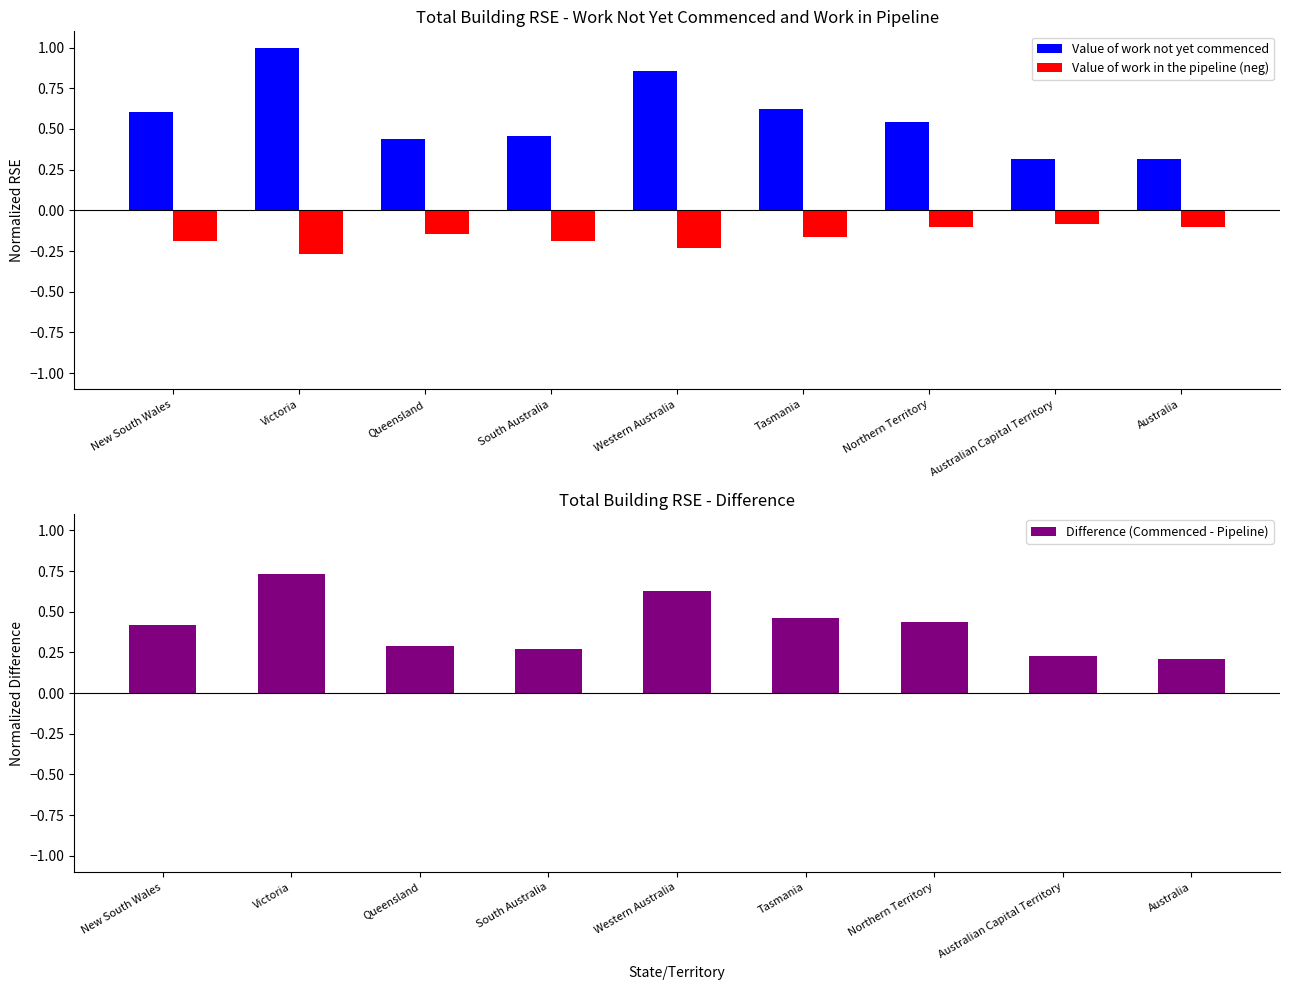

At how many categories does at least one series exceed 0?

9